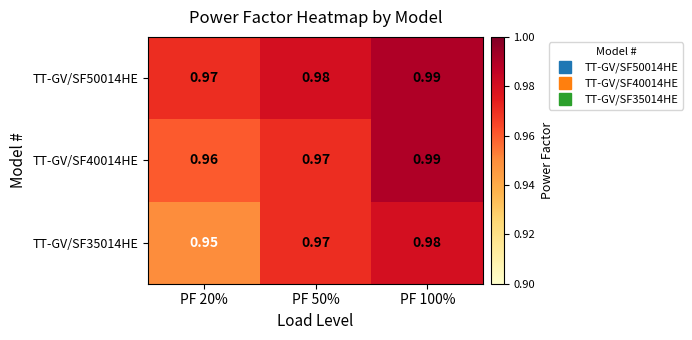

Is the value of TT-GV/SF40014HE at PF 50% greater than the value of TT-GV/SF50014HE at PF 100%?

No